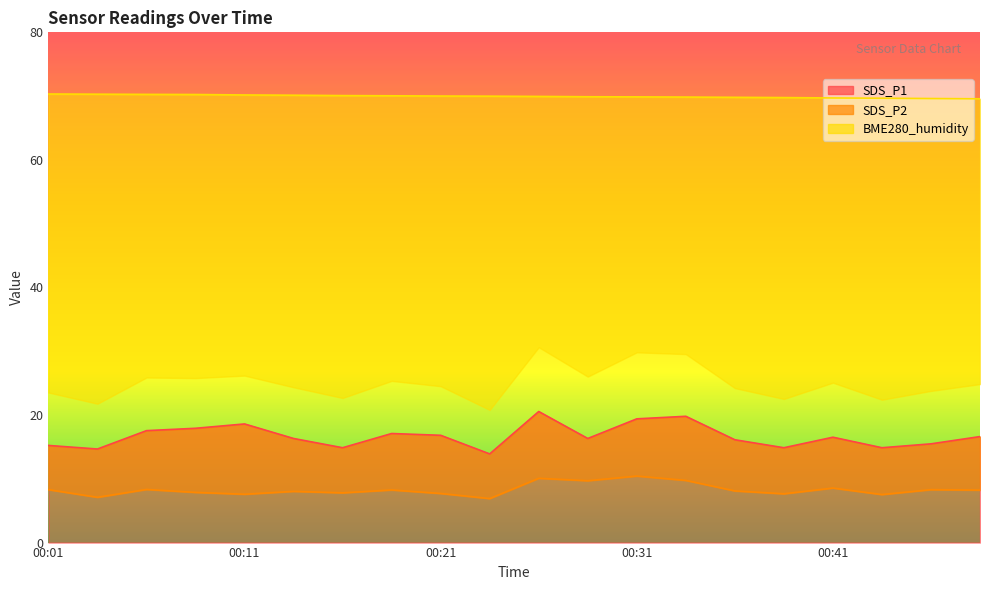

What is the smallest value displayed?

6.9